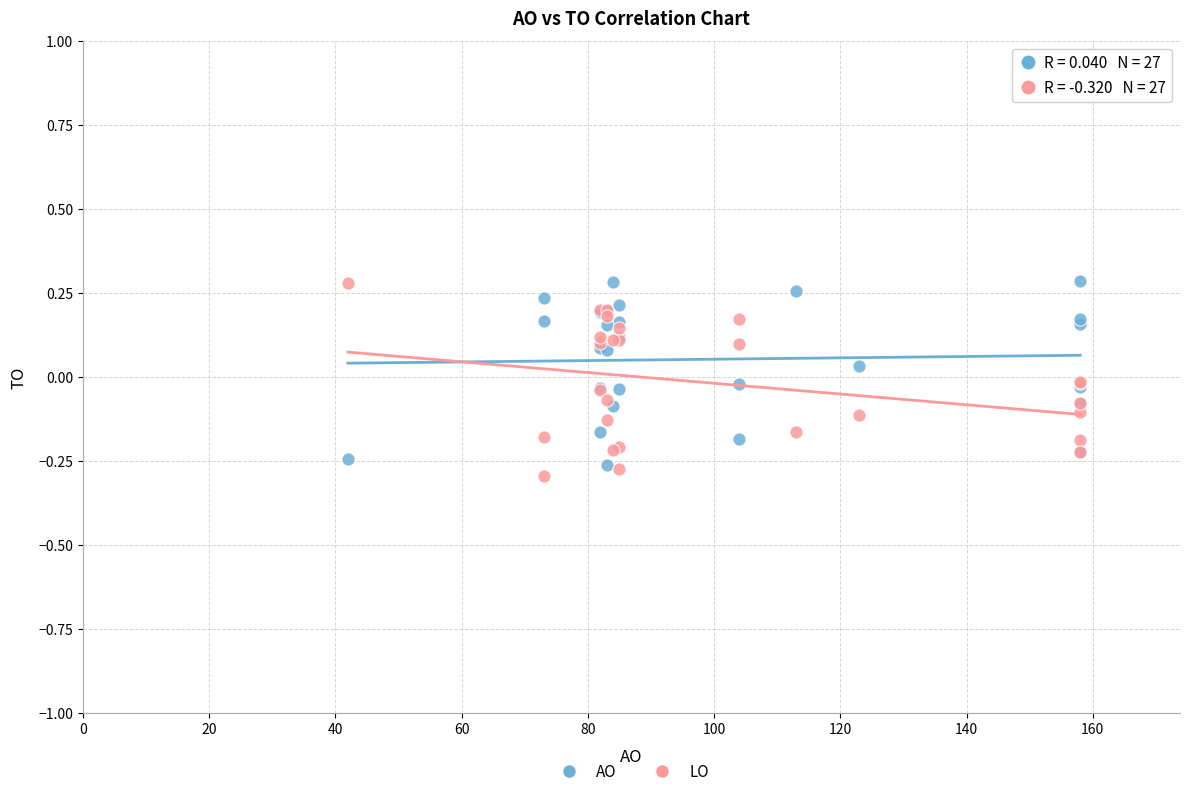

What is the X range (max minus min) for the scatter plot?

116.0